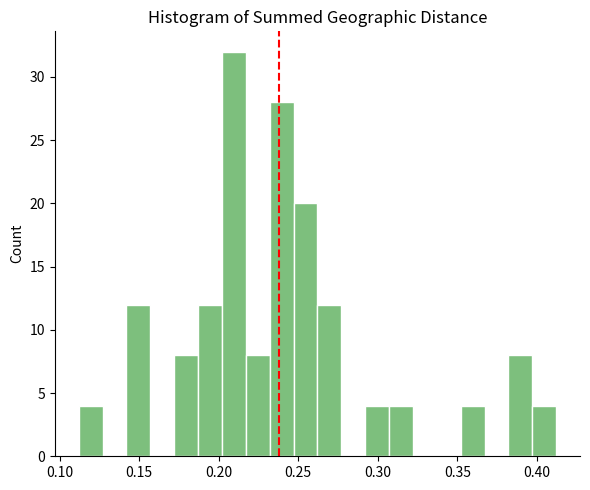

Read against the x-axis, roughly where is the centre of the tallest bar?

0.210